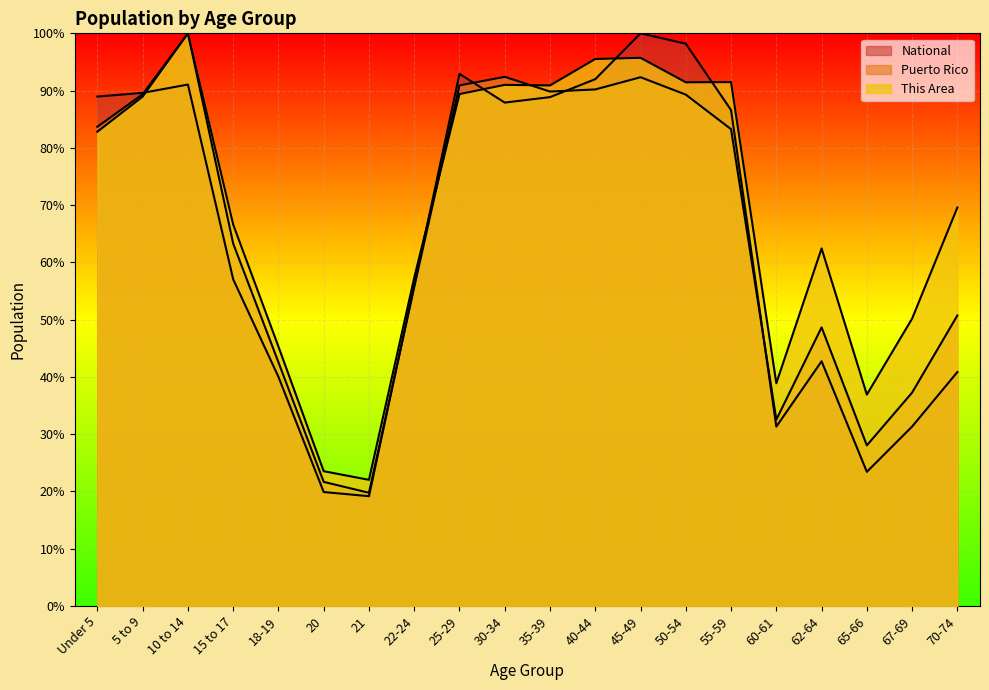

True or false: Puerto Rico has a value of 0.3 at 60-61.

True